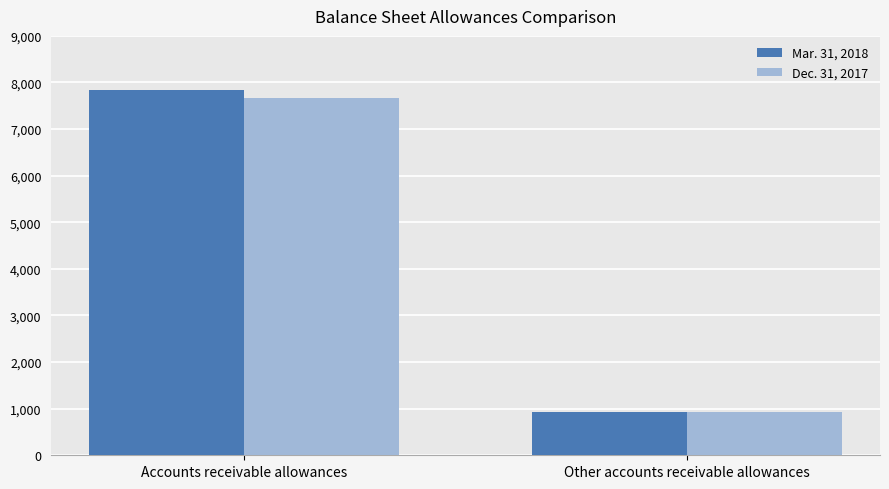

How many series are shown in this chart?

2